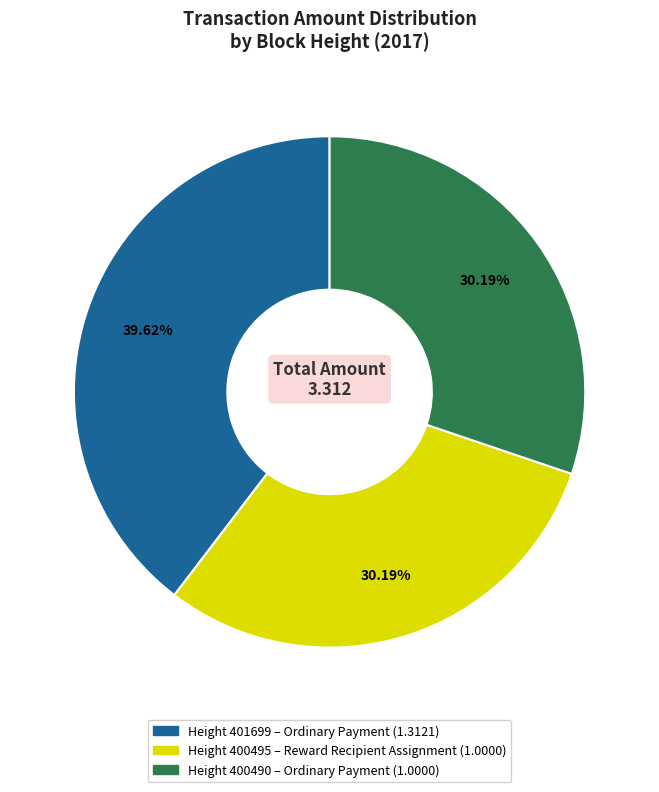

Is there any slice that represents more than half of the pie?

No